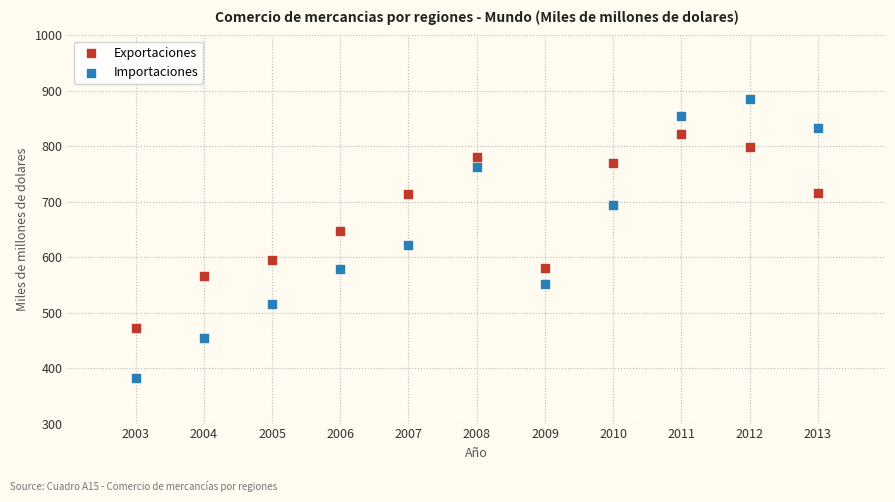

Across all data points, what is the range of X values (max minus min)?

10.0